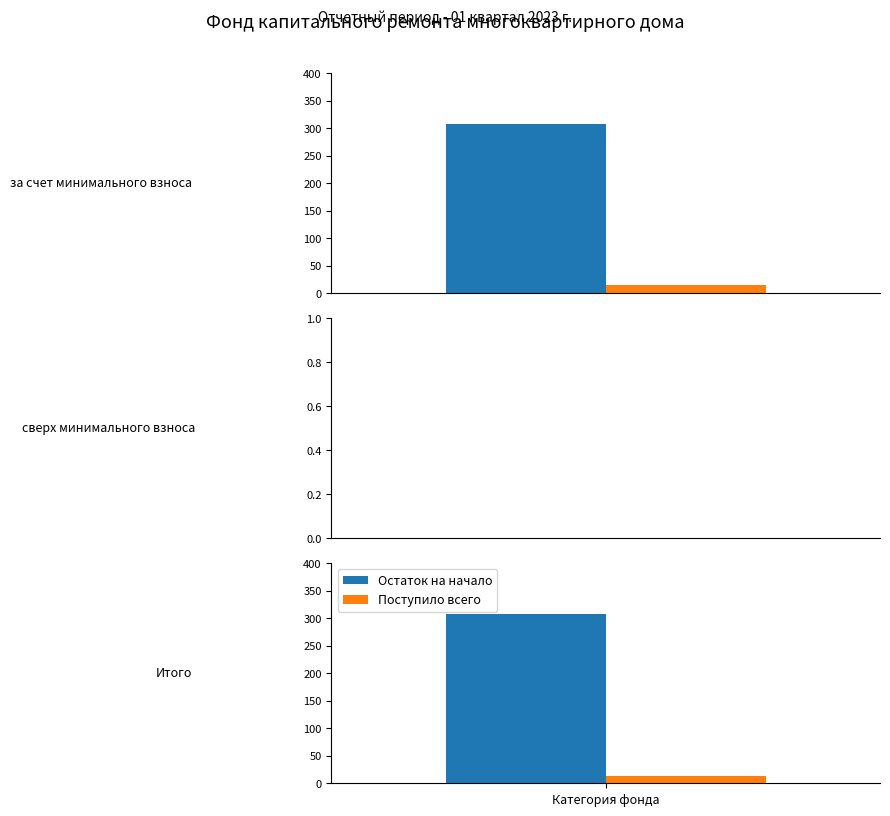

At which label does Остаток на начало reach its peak?

за счет минимального взноса